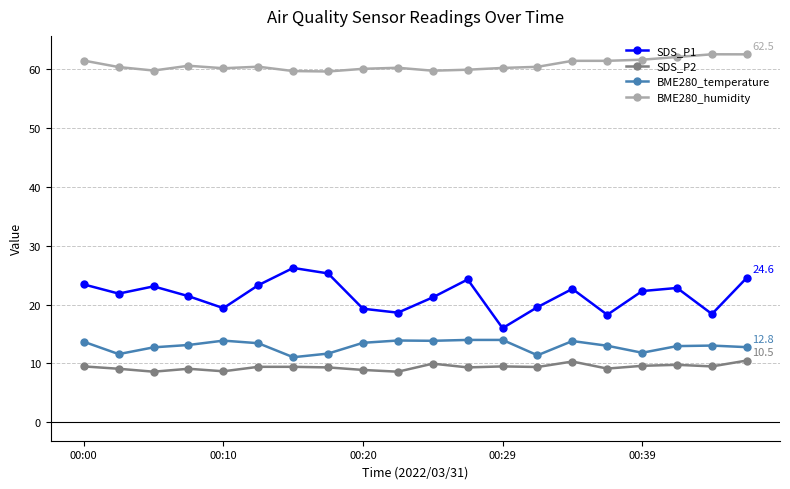

True or false: SDS_P1 has more than 1 points higher than both neighbors.

True